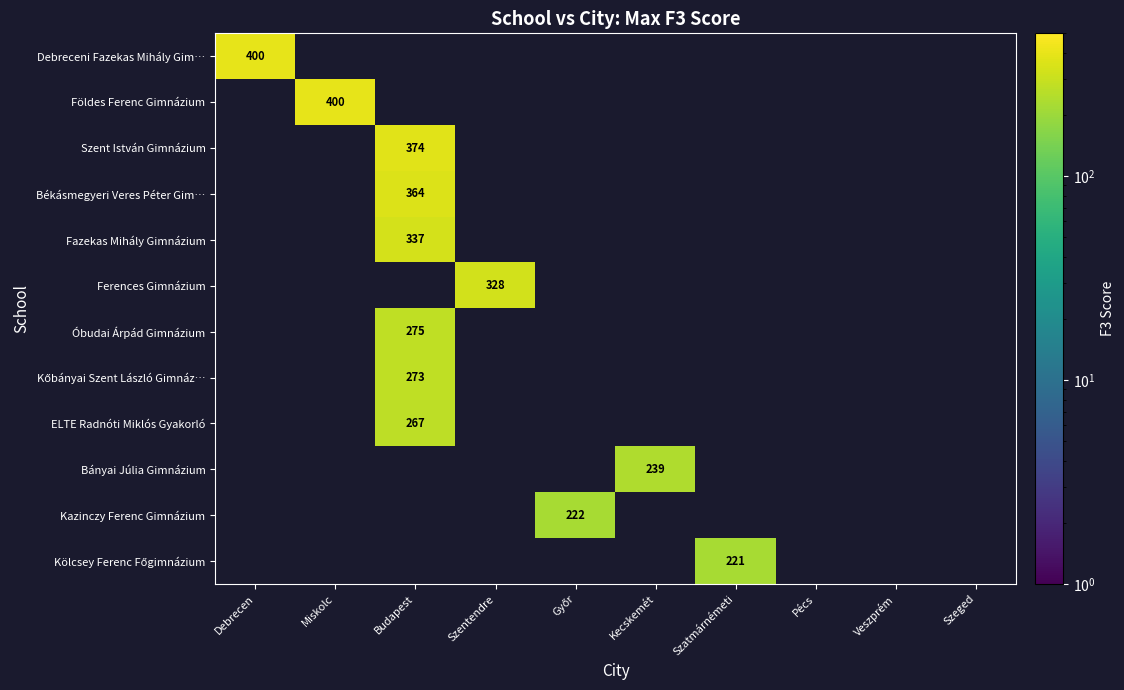

At which label does Debreceni Fazekas Mihály Gim… reach its peak?

Debrecen